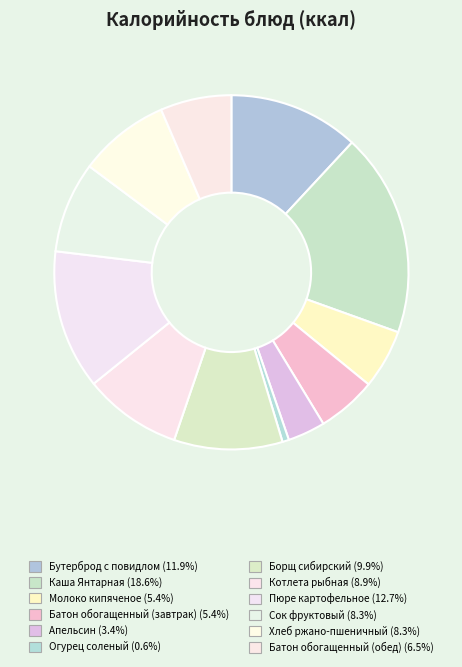

Count the number of slices in the pie.

12